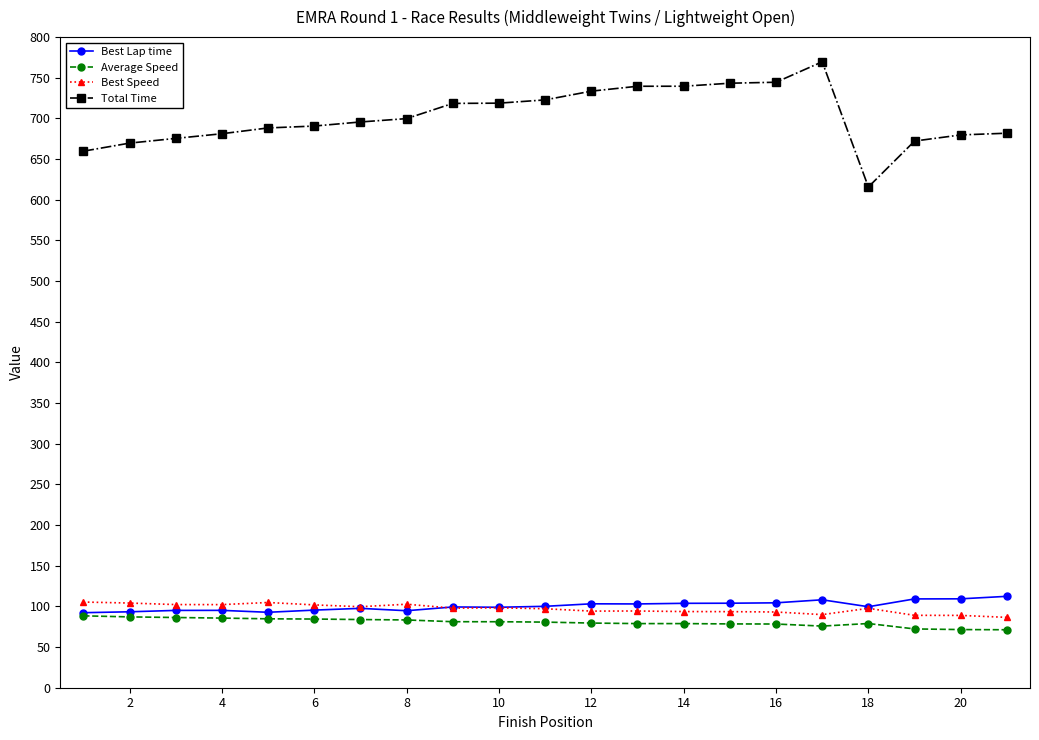

What is the value of the Best Lap time point at the 11th from the left?

100.1